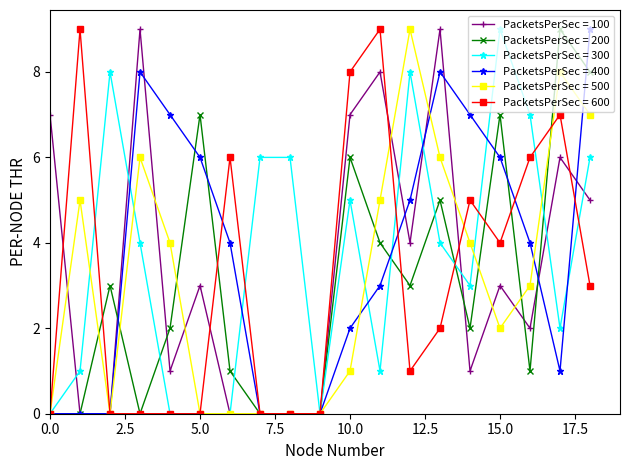

What is the greatest value displayed?

9